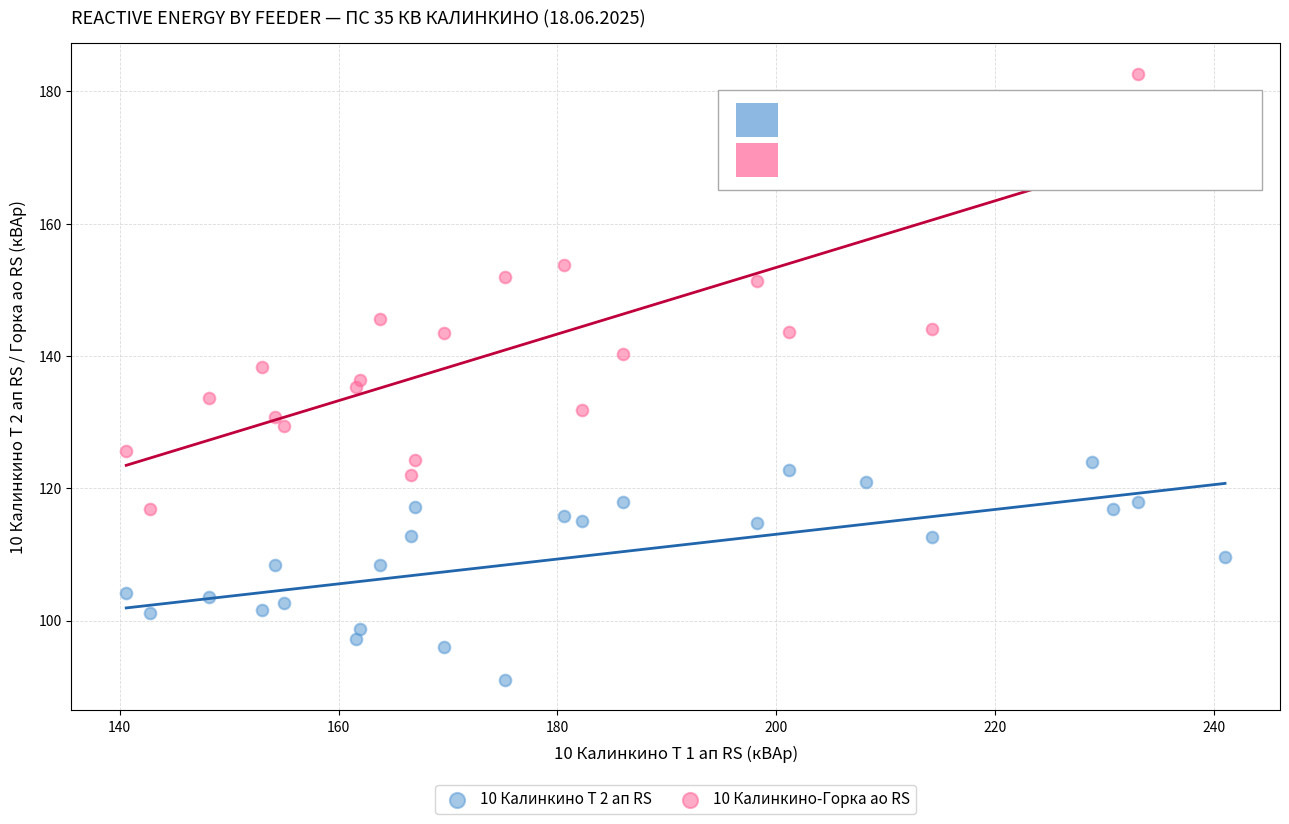

Which series reaches the maximum Y coordinate?

10 Калинкино-Горка ао RS